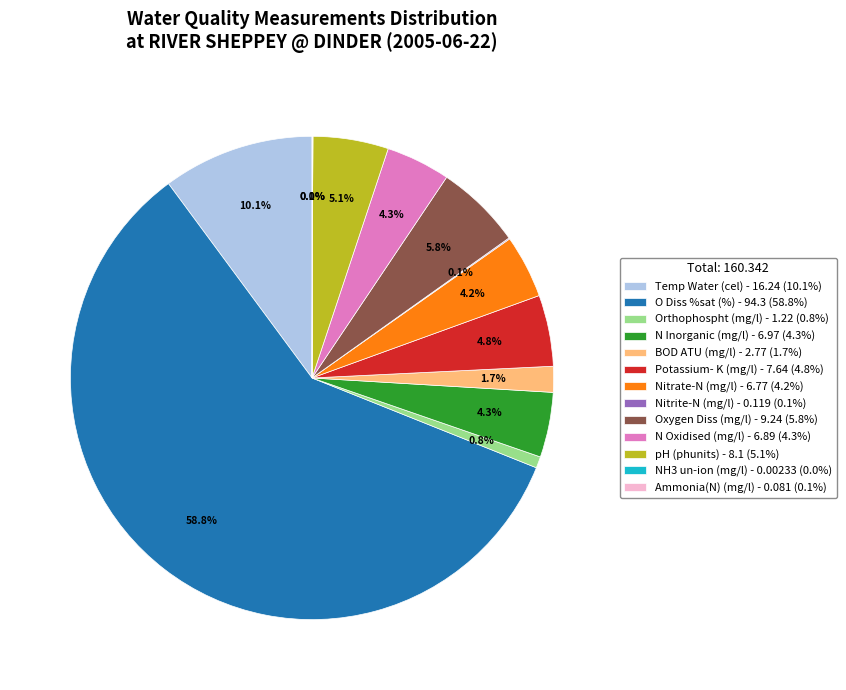

What percentage is the pH slice, to the nearest percent?

5%